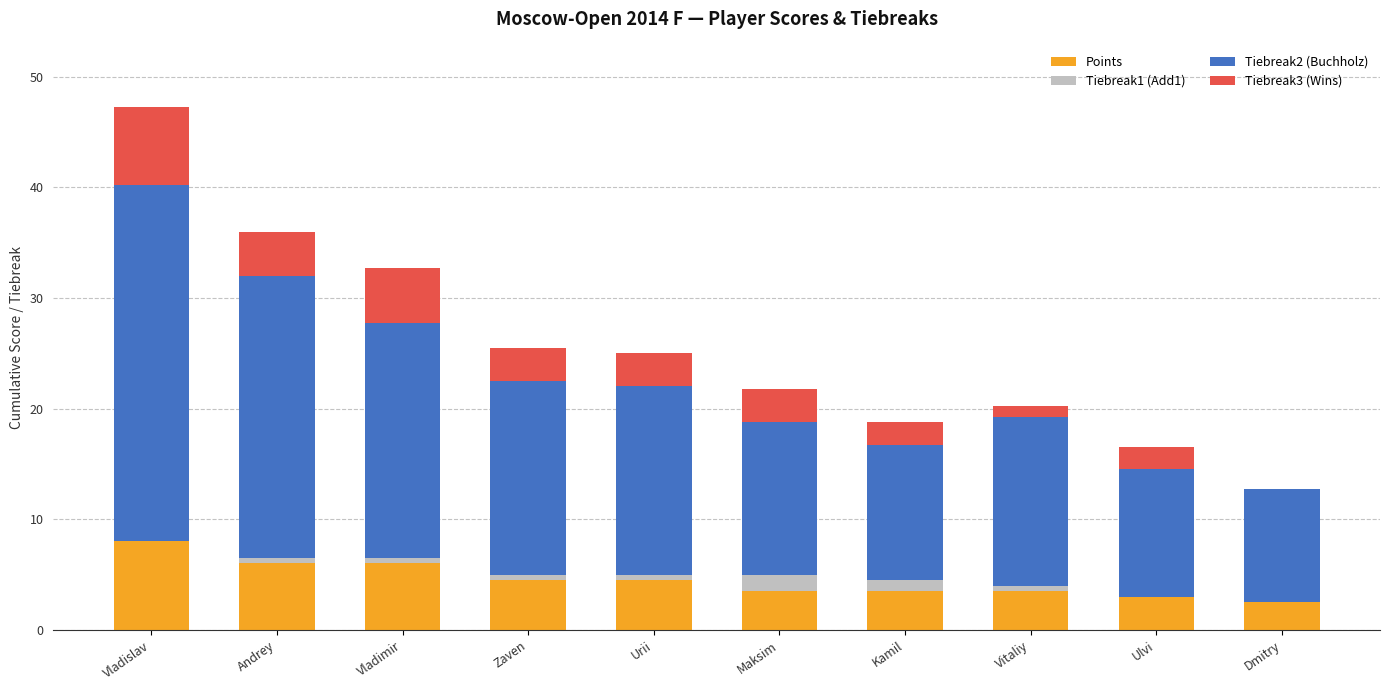

What is the highest value of the Points series?

8.0